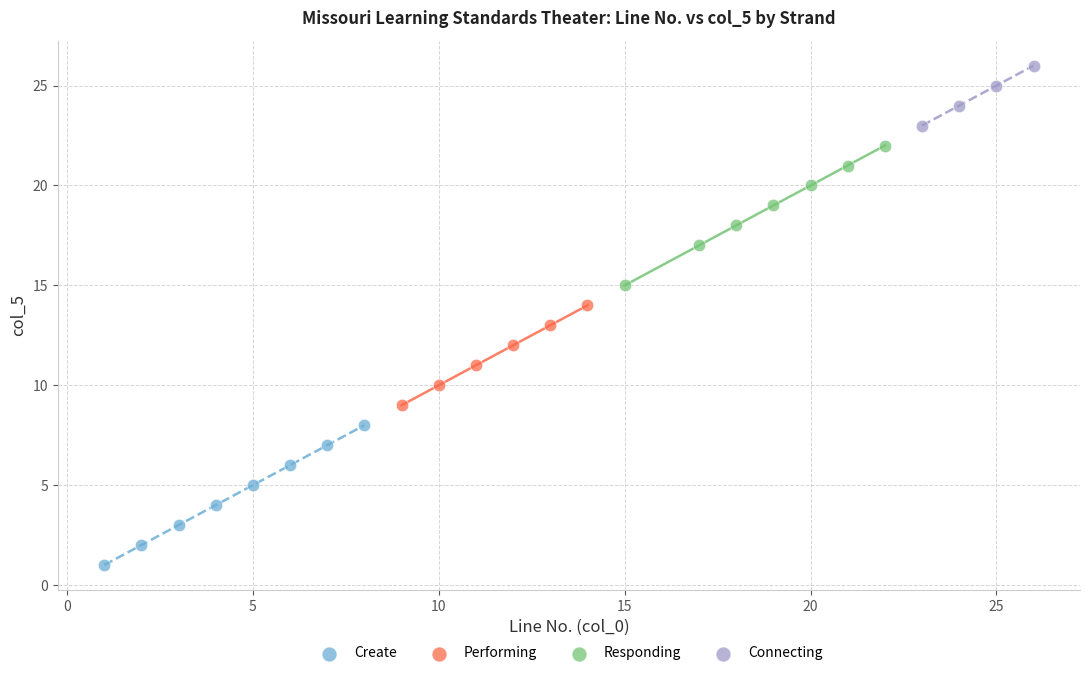

Which series reaches the minimum Y coordinate?

Create